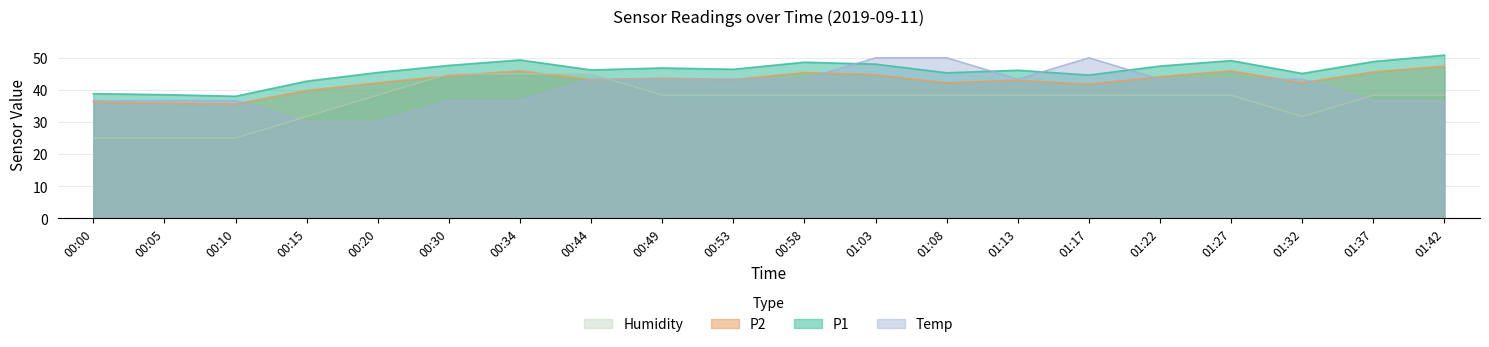

List the labels in order of P2 value, smallest first.

00:10, 00:05, 00:00, 00:15, 01:17, 00:20, 01:08, 01:32, 01:13, 00:44, 00:53, 00:49, 01:22, 00:30, 01:03, 00:58, 01:37, 00:34, 01:27, 01:42